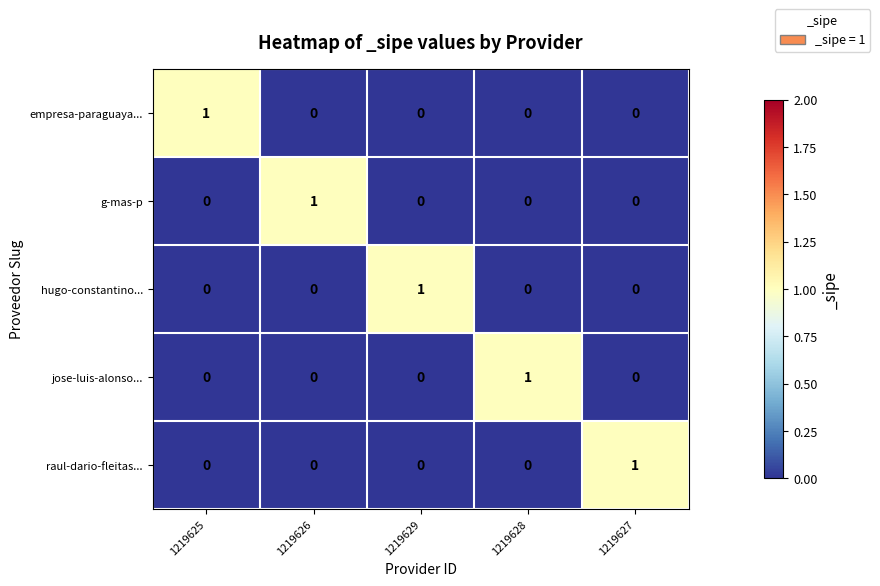

Is the value of empresa-paraguaya... at 1219627 greater than the value of g-mas-p at 1219626?

No